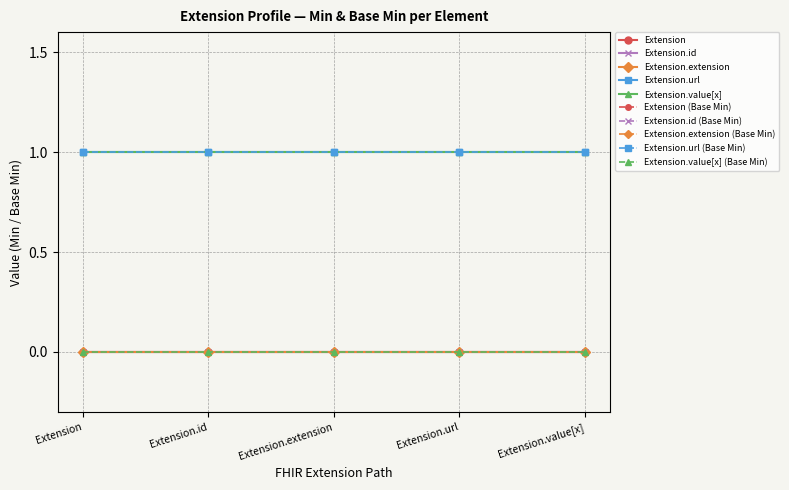

What is the average value of the Extension.url series?

1